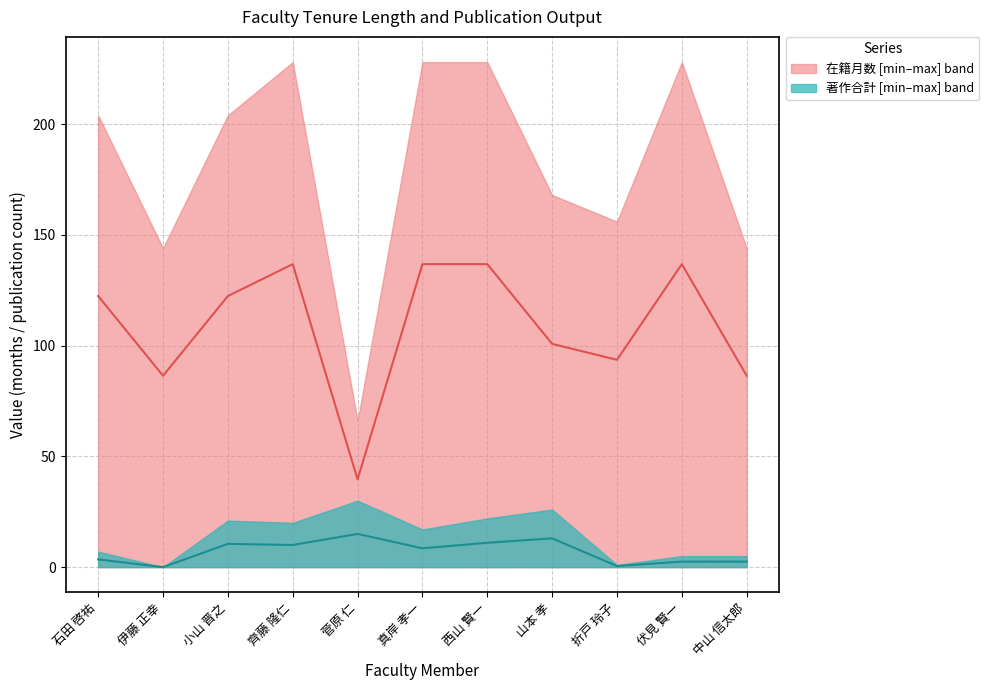

How many interior local peaks does the 在籍月数 series have?

2